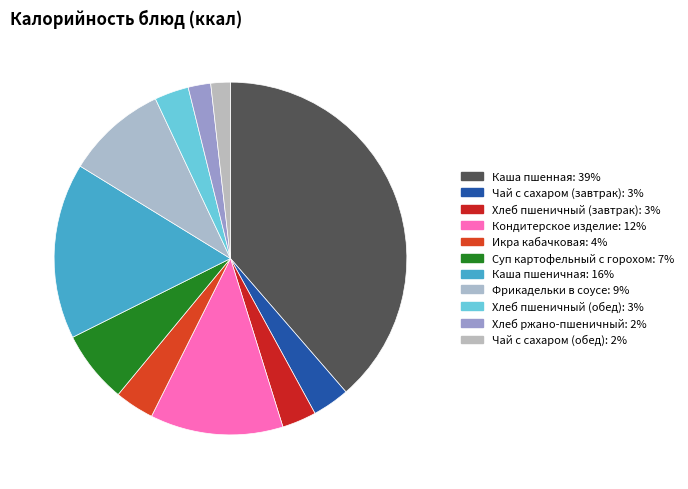

Do Чай с сахаром (обед) and Суп картофельный с горохом together represent more than half of the pie?

No